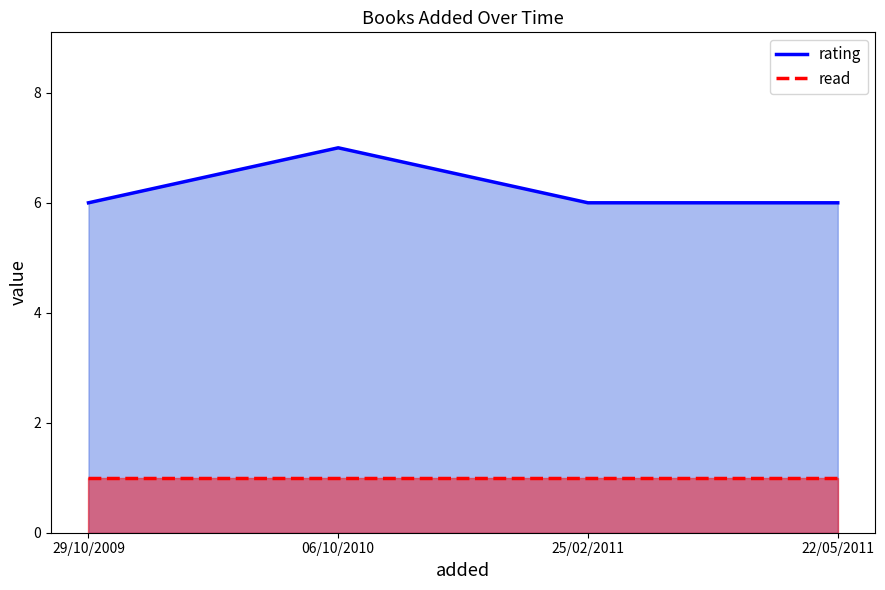

True or false: read line and rating line intersect in this chart.

False